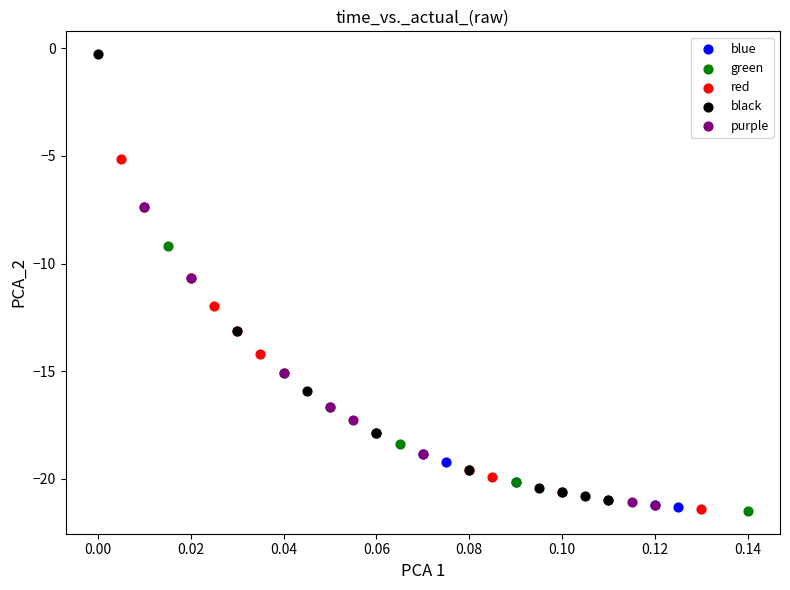

Which series reaches the maximum Y coordinate?

black